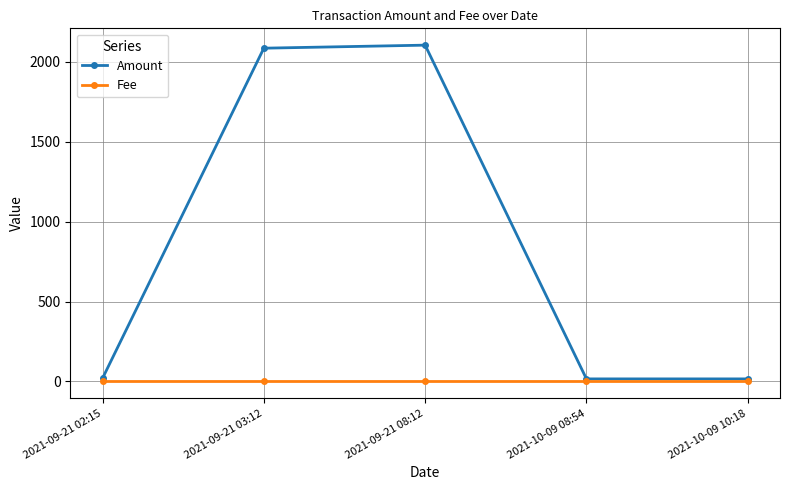

What is the total value across all series at 2021-10-09 08:54?

16.3